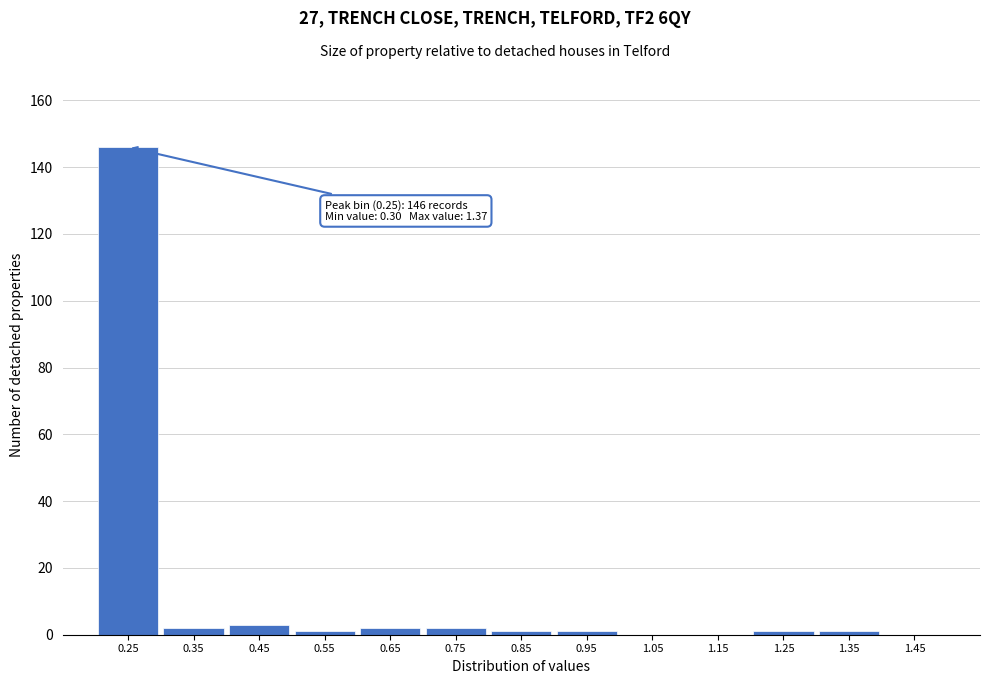

Reading left to right, extract all data points from this chart.

0.25=146	0.35=2	0.45=3	0.55=1	0.65=2	0.75=2	0.85=1	0.95=1	1.05=0	1.15=0	1.25=1	1.35=1	1.45=0